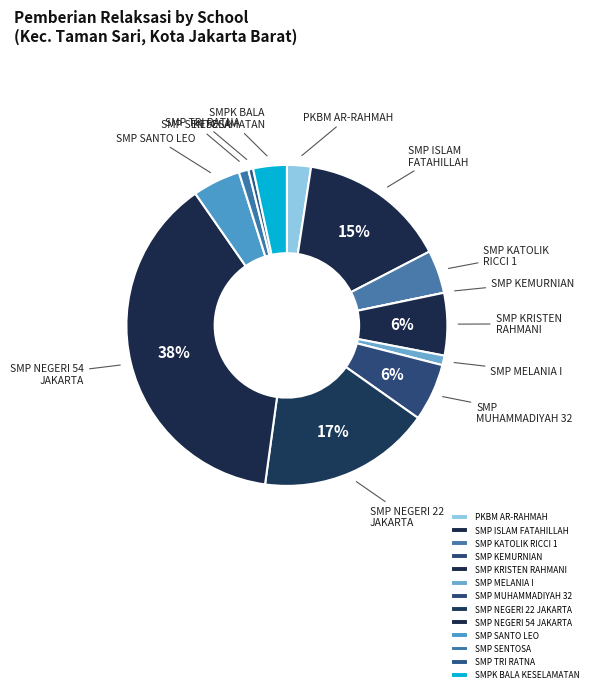

Is there a majority slice in this chart?

No